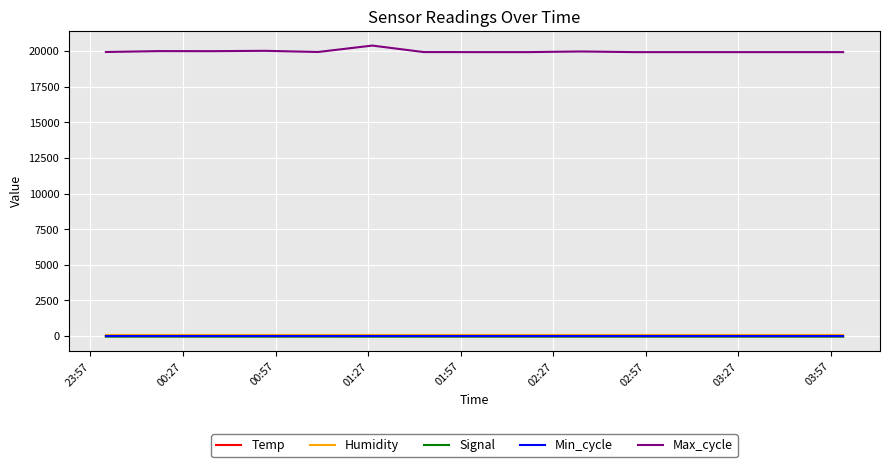

Which series has the largest range (max minus min)?

Max_cycle